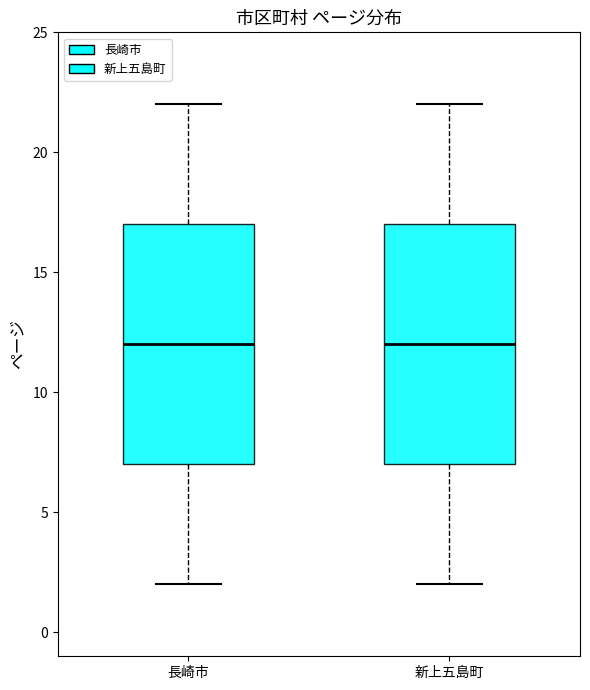

Reading left to right, transcribe this box plot: for each box, give where its median line is, the range the box spans, and where its two whiskers end, as read against the y-axis. The values are not printed on the chart, so give them approximately, as read against the axis.

長崎市: median 12, box 7 to 17, whiskers 2 to 22
新上五島町: median 12, box 7 to 17, whiskers 2 to 22